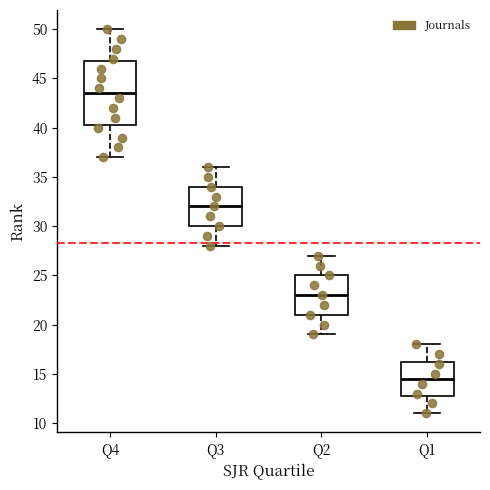

Where is the lower edge of the box for Q2 on the y-axis? The values are not printed on the chart, so give them approximately, as read against the axis.

21.0